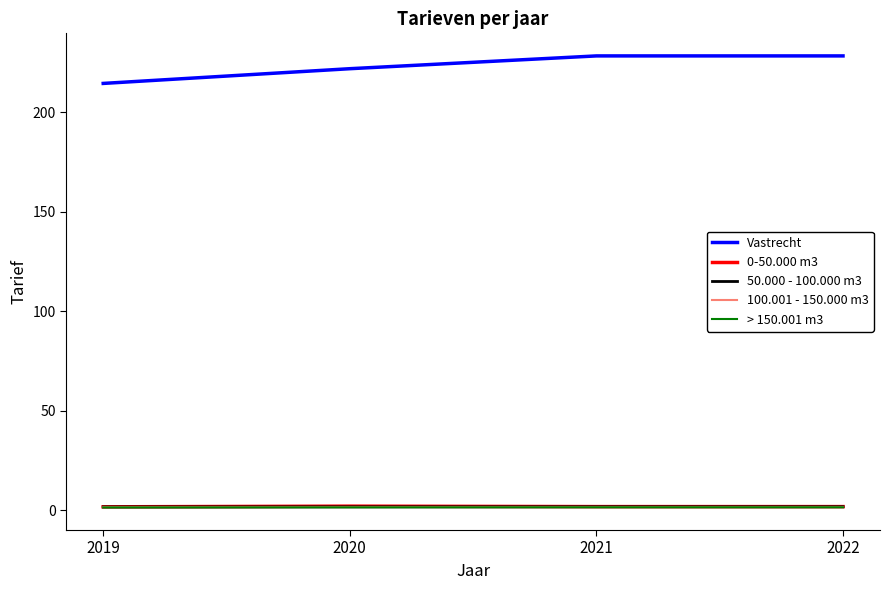

What is the average value of the 0-50.000 m3 series?

1.8